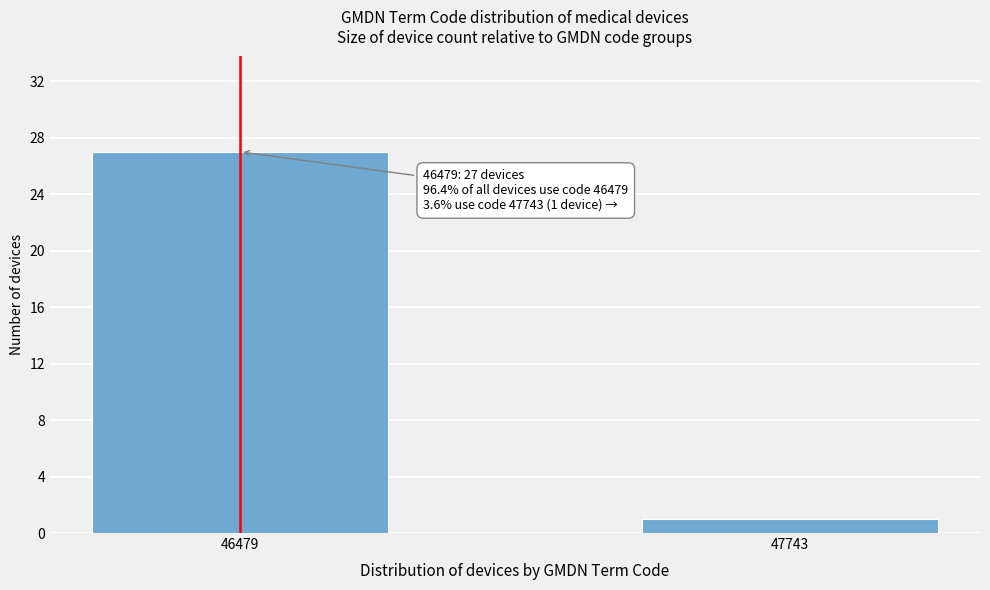

Reading left to right, transcribe all the data shown in this chart.

46479=27	47743=1